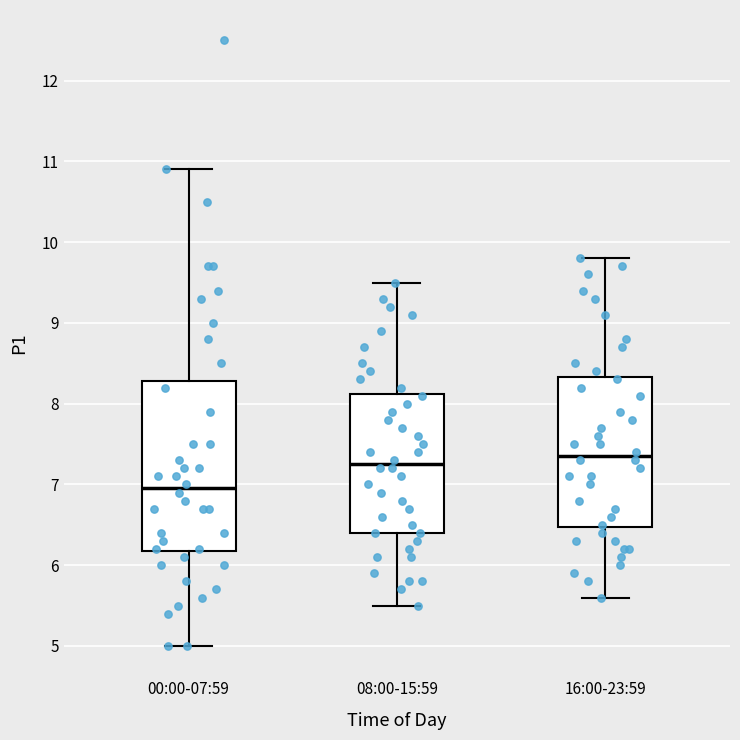

Reading left to right, transcribe this box plot: for each box, give where its median line is, the range the box spans, and where its two whiskers end, as read against the y-axis. The values are not printed on the chart, so give them approximately, as read against the axis.

00:00-07:59: median 7.0, box 6.2 to 8.3, whiskers 5.0 to 10.9
08:00-15:59: median 7.3, box 6.4 to 8.1, whiskers 5.5 to 9.5
16:00-23:59: median 7.4, box 6.5 to 8.3, whiskers 5.6 to 9.8